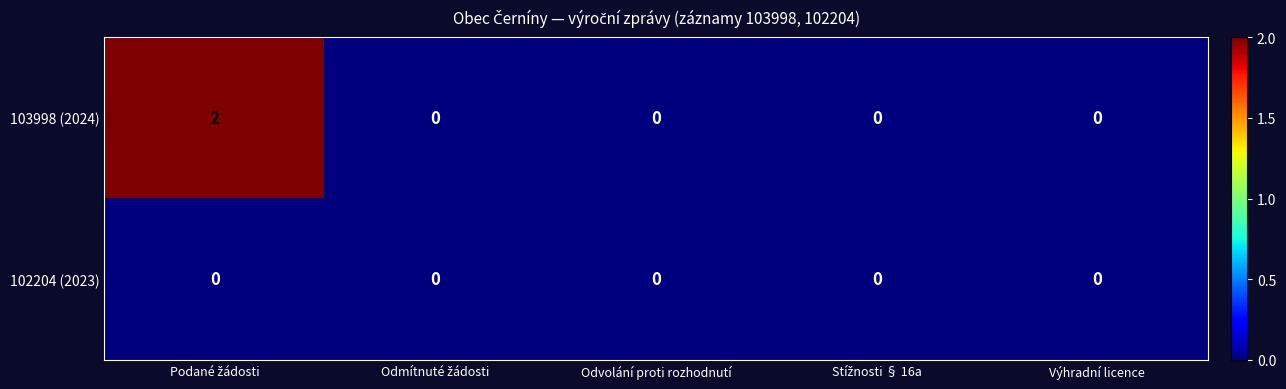

Reading right to left, extract all data points from this chart.

103998 (2024): 0	0	0	0	2
102204 (2023): 0	0	0	0	0